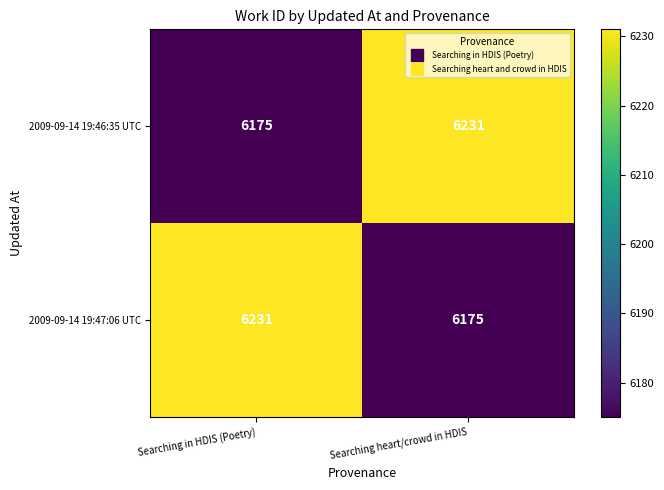

True or false: 2009-09-14 19:46:35 UTC has a value of 6231 at Searching heart/crowd in HDIS.

True